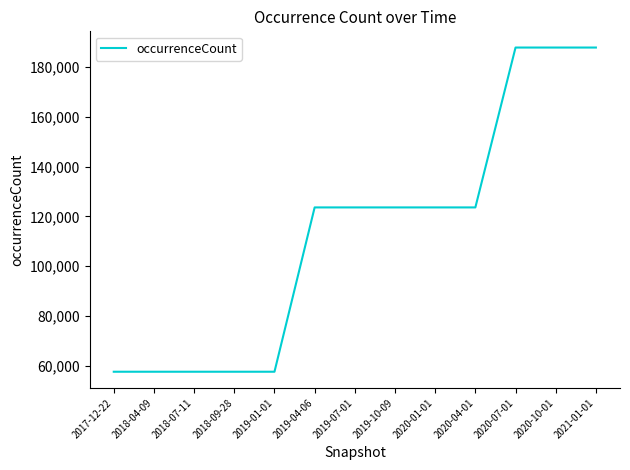

Reading left to right, what are all the values shown in this chart?

2017-12-22=57671	2018-04-09=57671	2018-07-11=57671	2018-09-28=57671	2019-01-01=57671	2019-04-06=123636	2019-07-01=123636	2019-10-09=123636	2020-01-01=123636	2020-04-01=123636	2020-07-01=187821	2020-10-01=187821	2021-01-01=187821